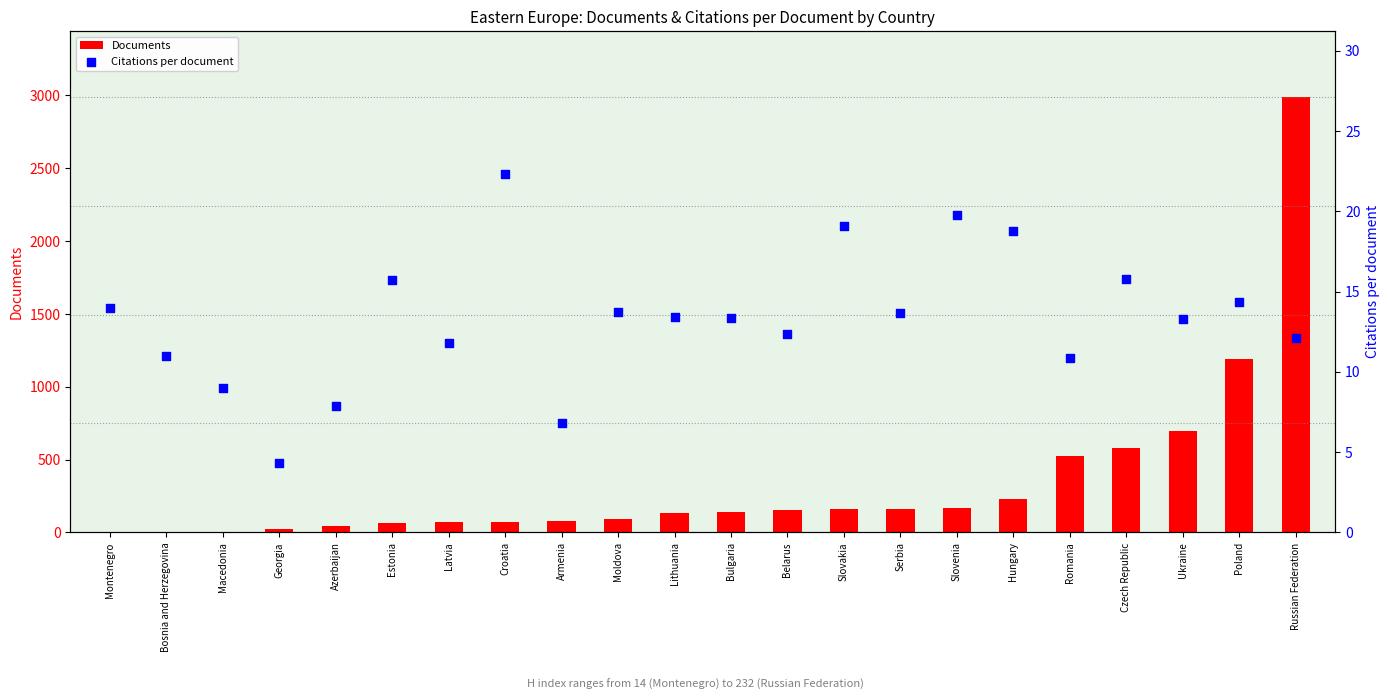

What is the change in value from Macedonia to Azerbaijan?

-1.2